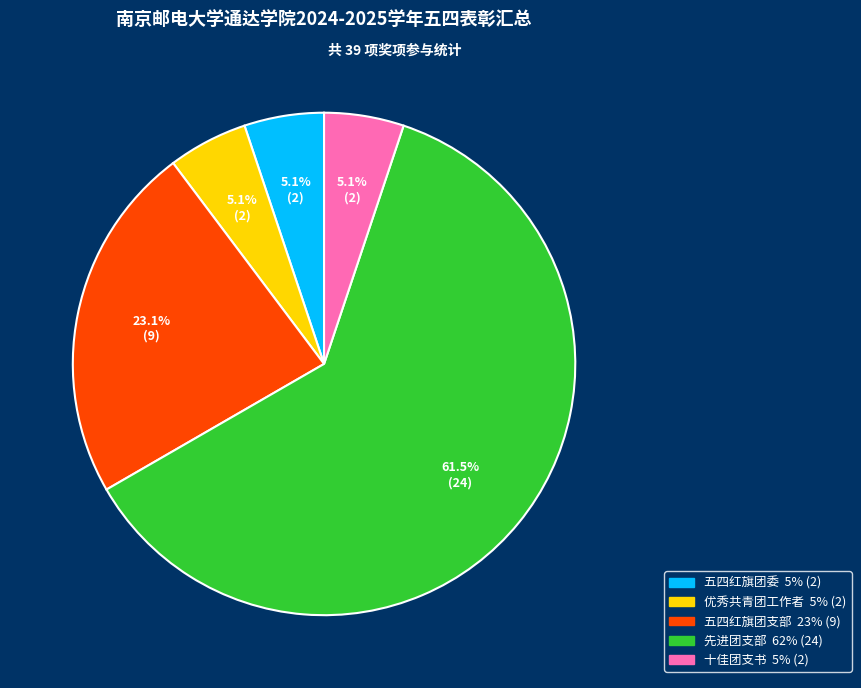

How many segments does this pie chart have?

5